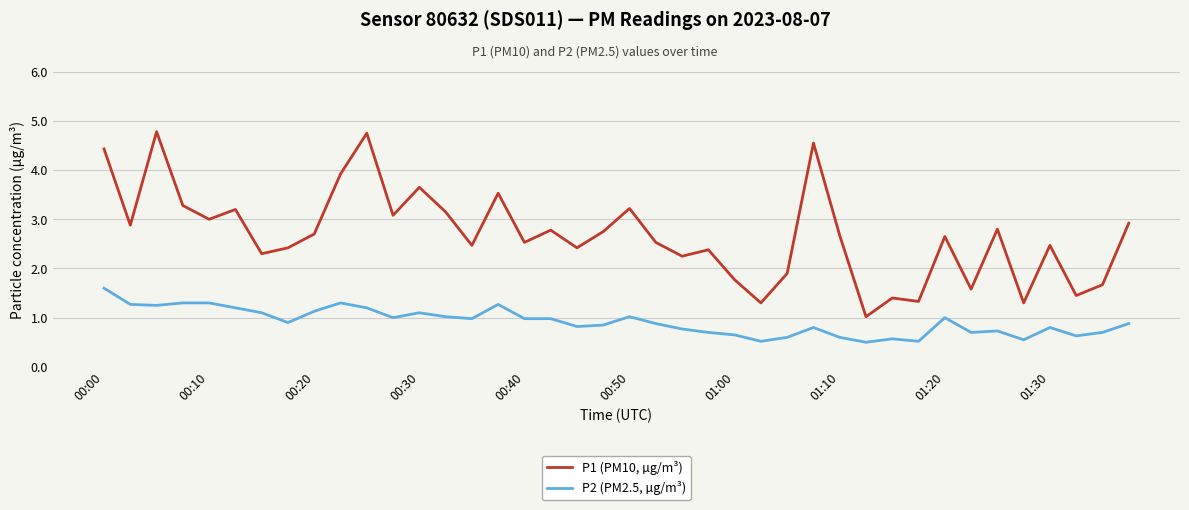

True or false: P2 (PM2.5, µg/m³) has more than 1 points higher than both neighbors.

True